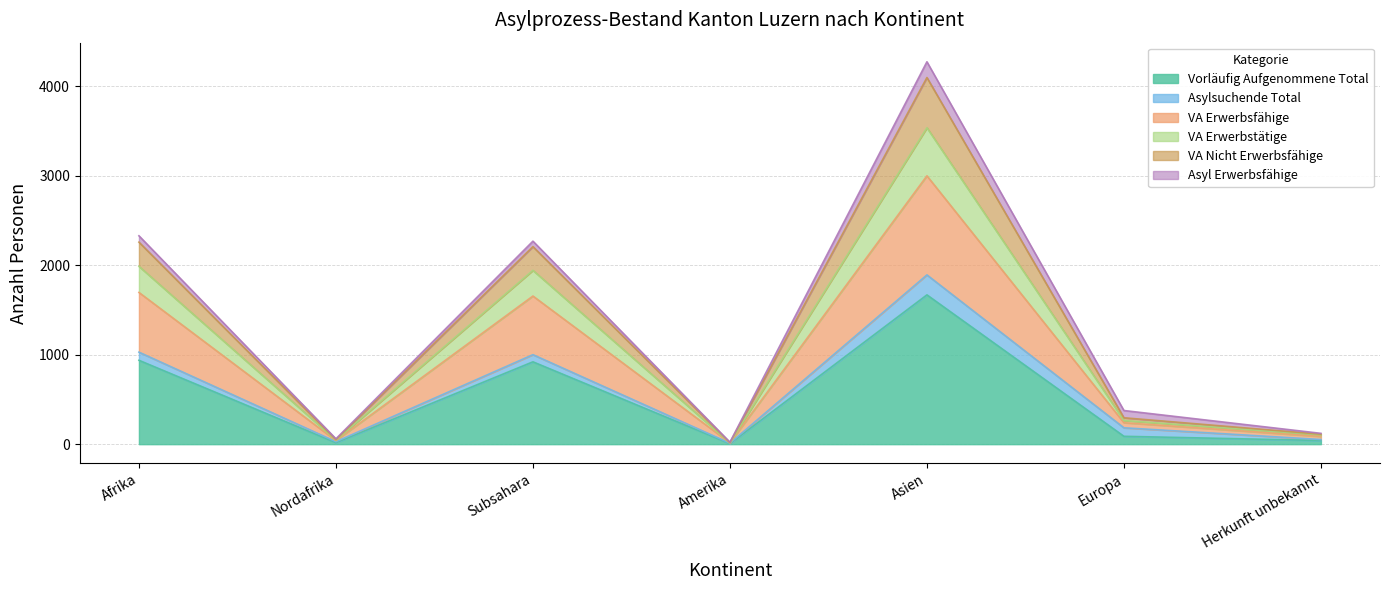

True or false: Vorläufig Aufgenommene Total and VA Nicht Erwerbsfähige intersect in this chart.

False